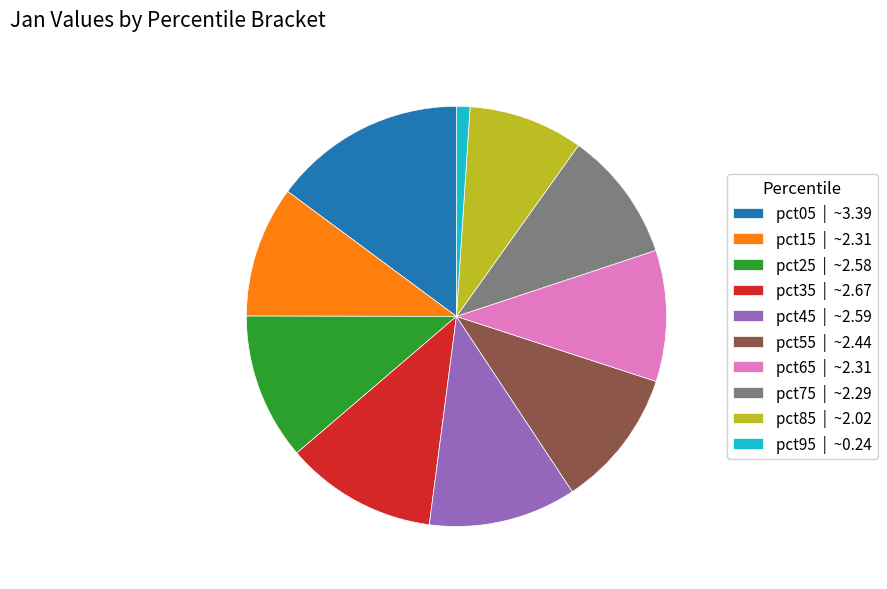

Is there a majority slice in this chart?

No